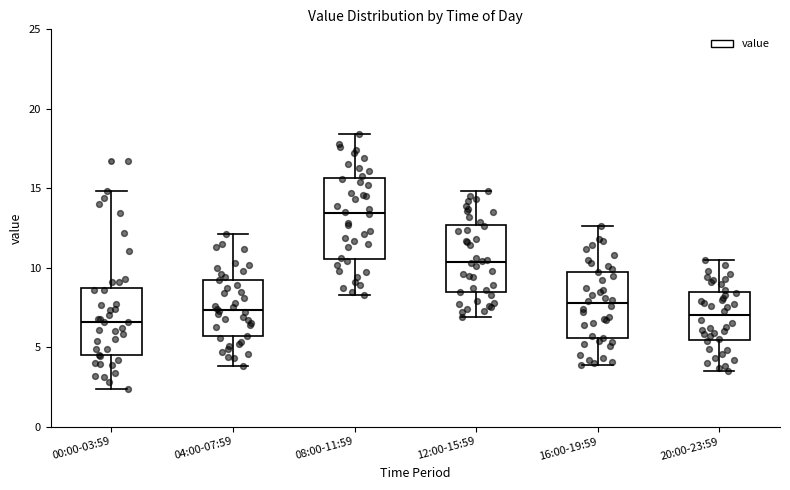

Which box's median line is the highest?

08:00-11:59